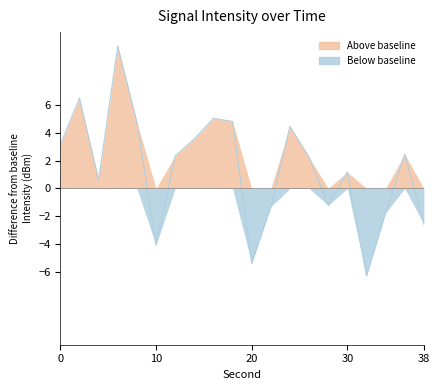

Reading right to left, what are all the values shown in this chart?

-2.6	2.5	-1.8	-6.3	1.2	-1.2	2.2	4.4	-1.3	-5.4	4.8	5.0	3.5	2.3	-4.1	4.8	10.2	0.6	6.5	3.2